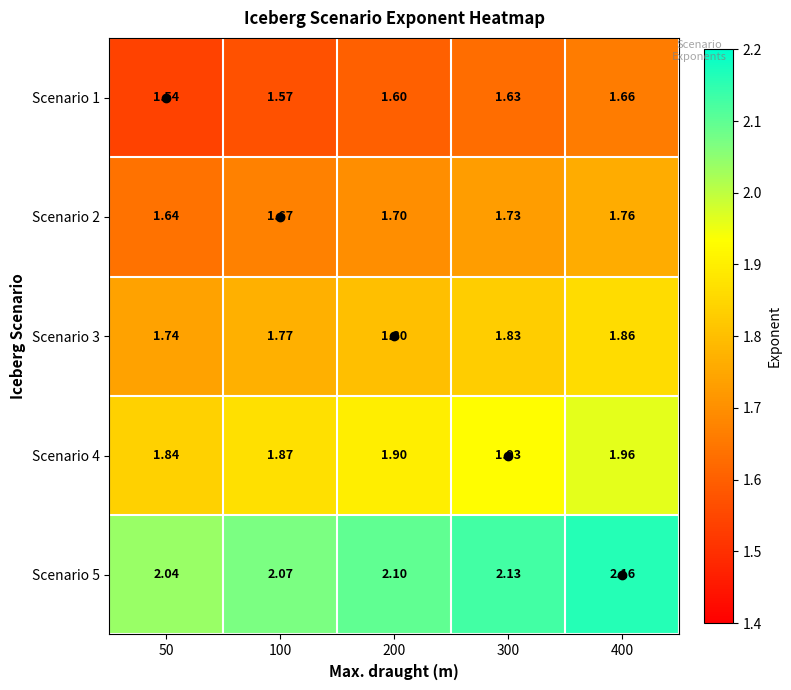

Is the value of Scenario 1 at 50 greater than the value of Scenario 5 at 400?

No